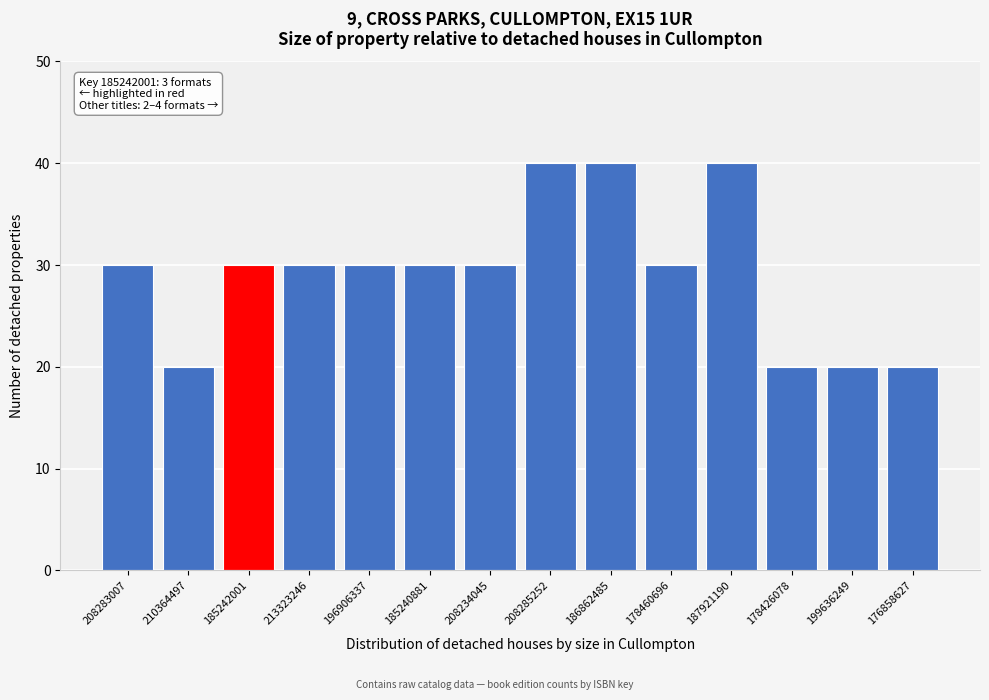

Reading left to right, transcribe all the data shown in this chart.

208283007=30	210364497=20	185242001=30	213323246=30	196906337=30	185240881=30	208234045=30	208285252=40	186862485=40	178460696=30	187921190=40	178426078=20	199636249=20	176858627=20